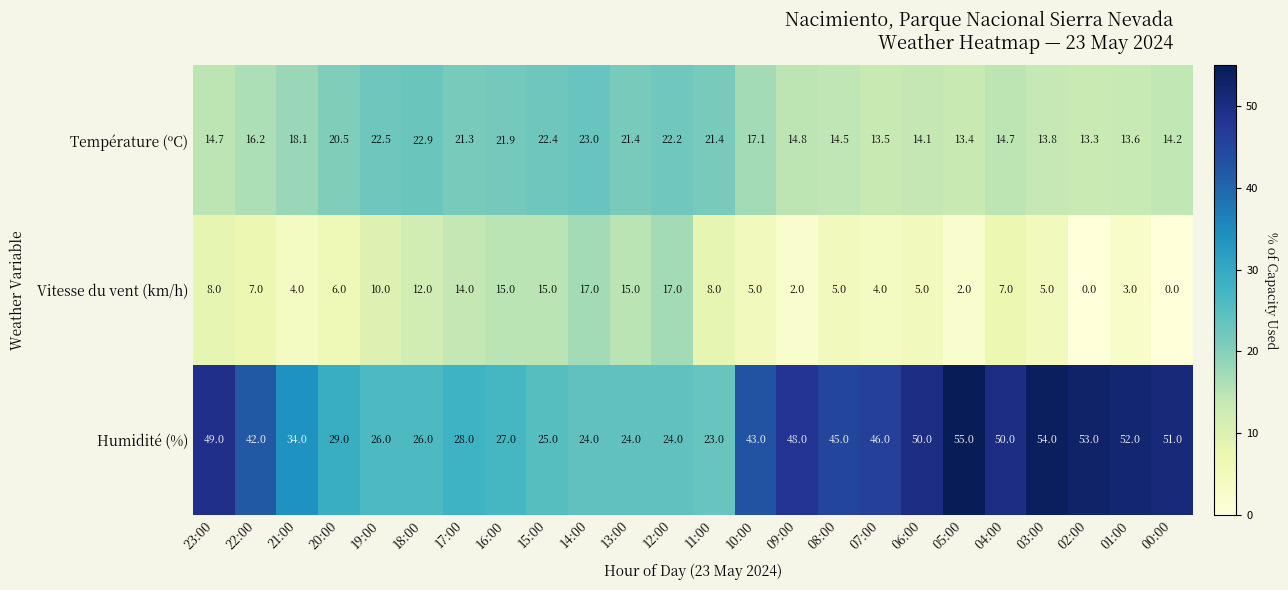

At which label is Température (ºC) closest to 18?

21:00